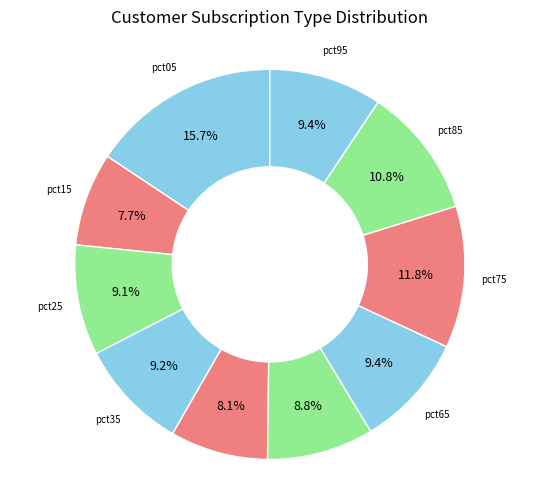

How many slices are in this pie chart?

10